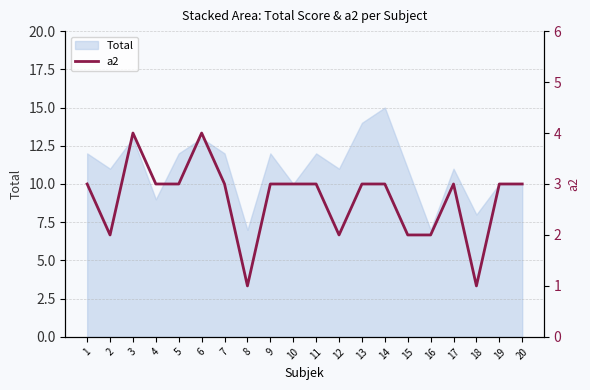

What is the smallest value displayed?

1